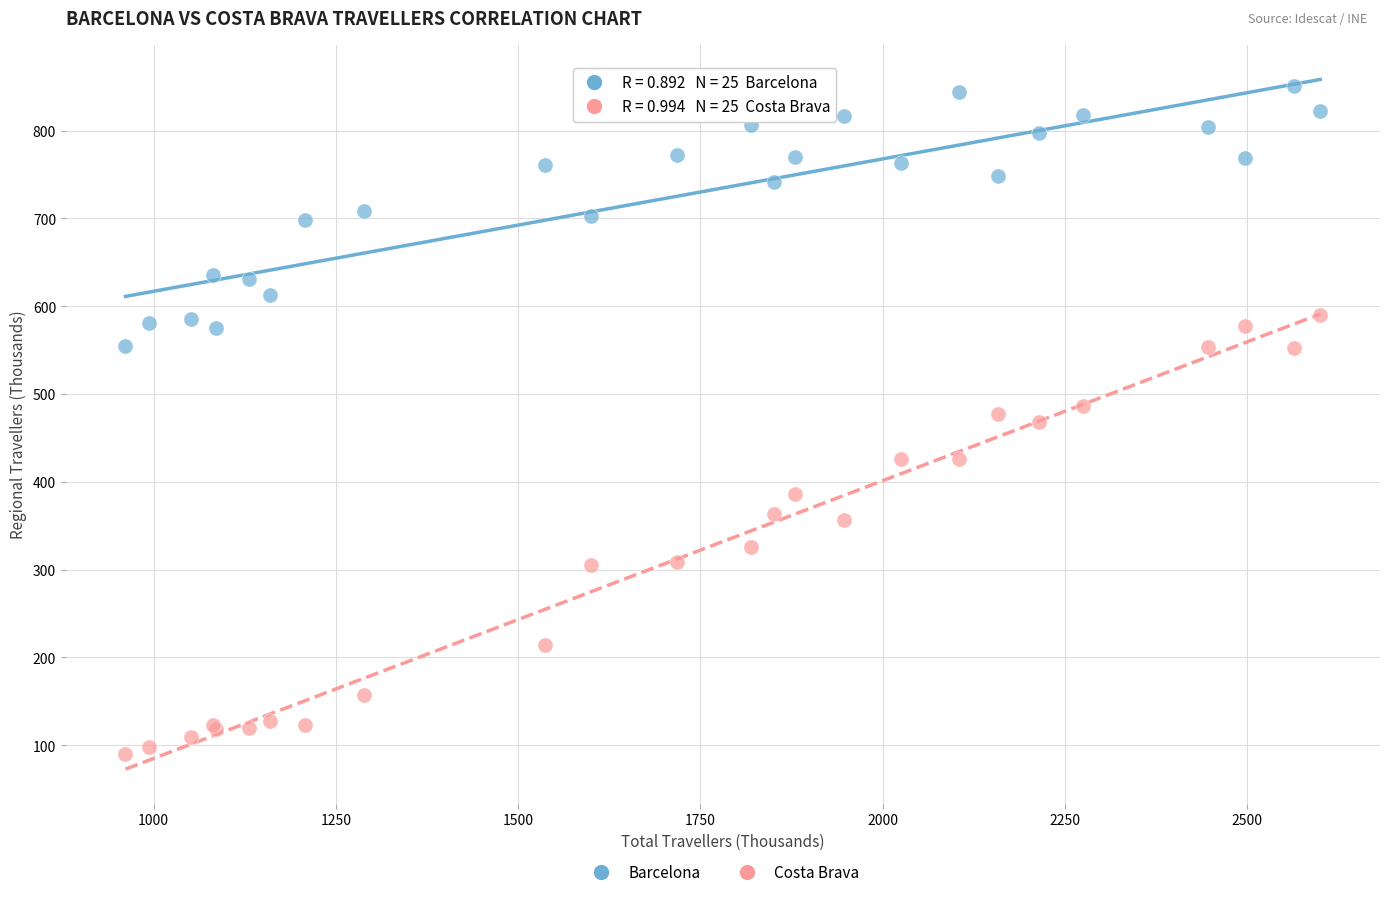

Which series has the widest spread of Y values?

Costa Brava